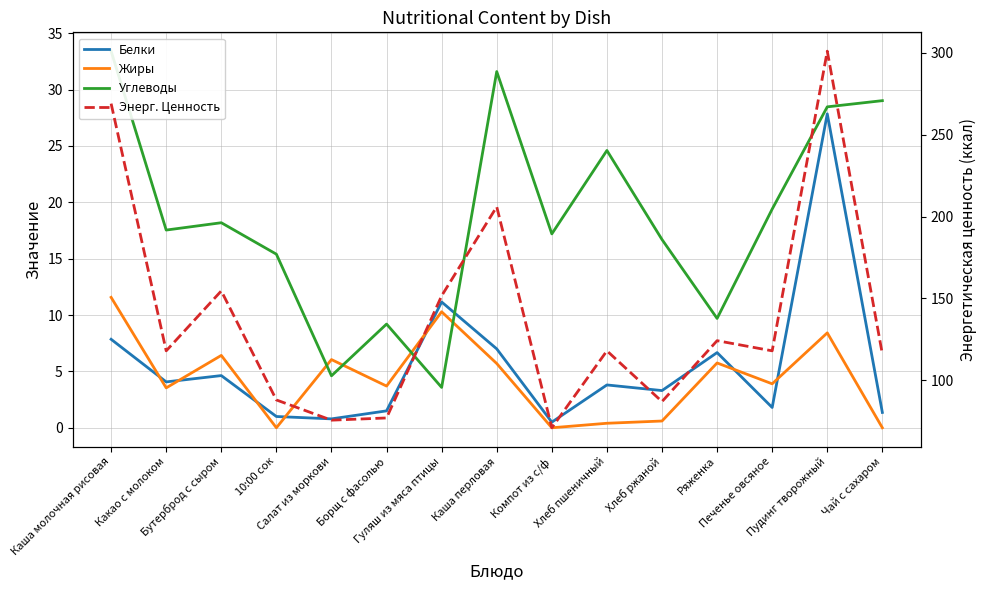

Between which two adjacent categories do Белки and Углеводы first intersect?

Борщ с фасолью and Гуляш из мяса птицы